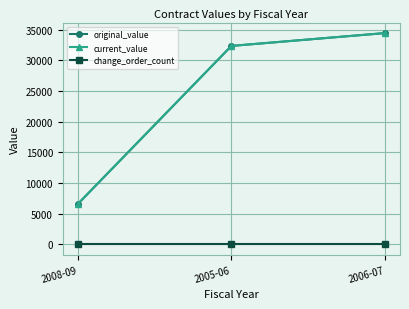

Does the chart have visible grid lines?

Yes